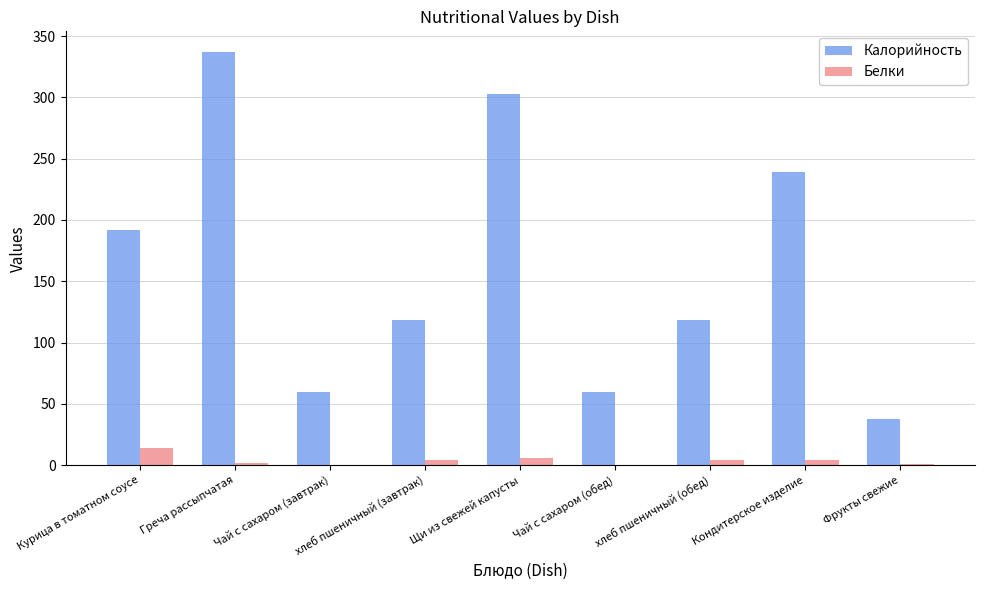

How many distinct data groups are displayed?

2